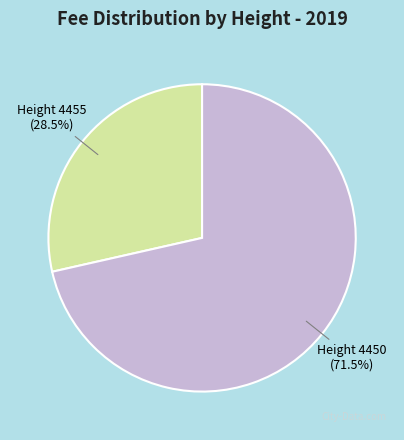

How many slices are in this pie chart?

2